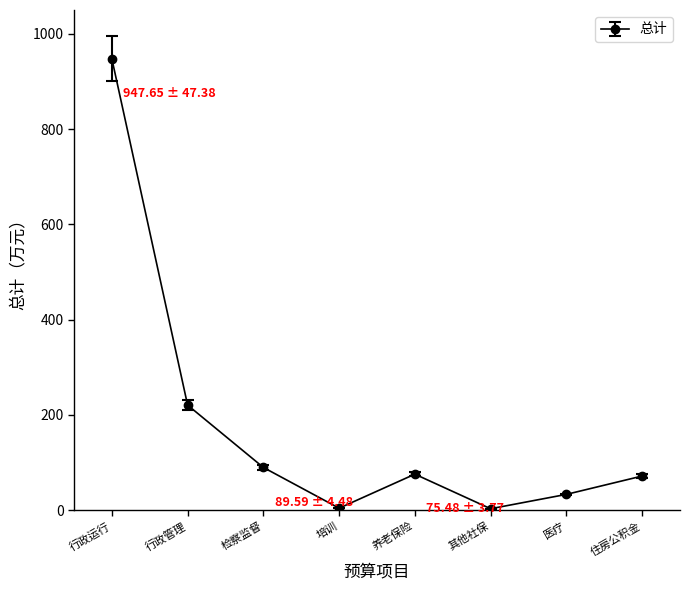

What is the difference between the second highest and second lowest values?

216.5